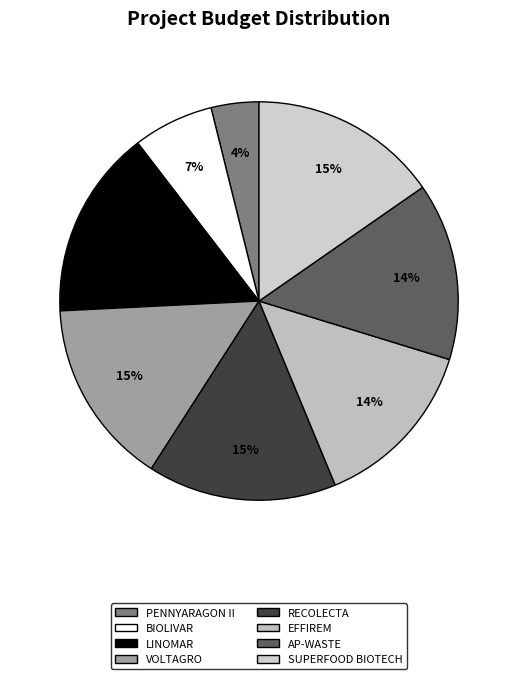

What is the largest slice in the pie chart?

LINOMAR